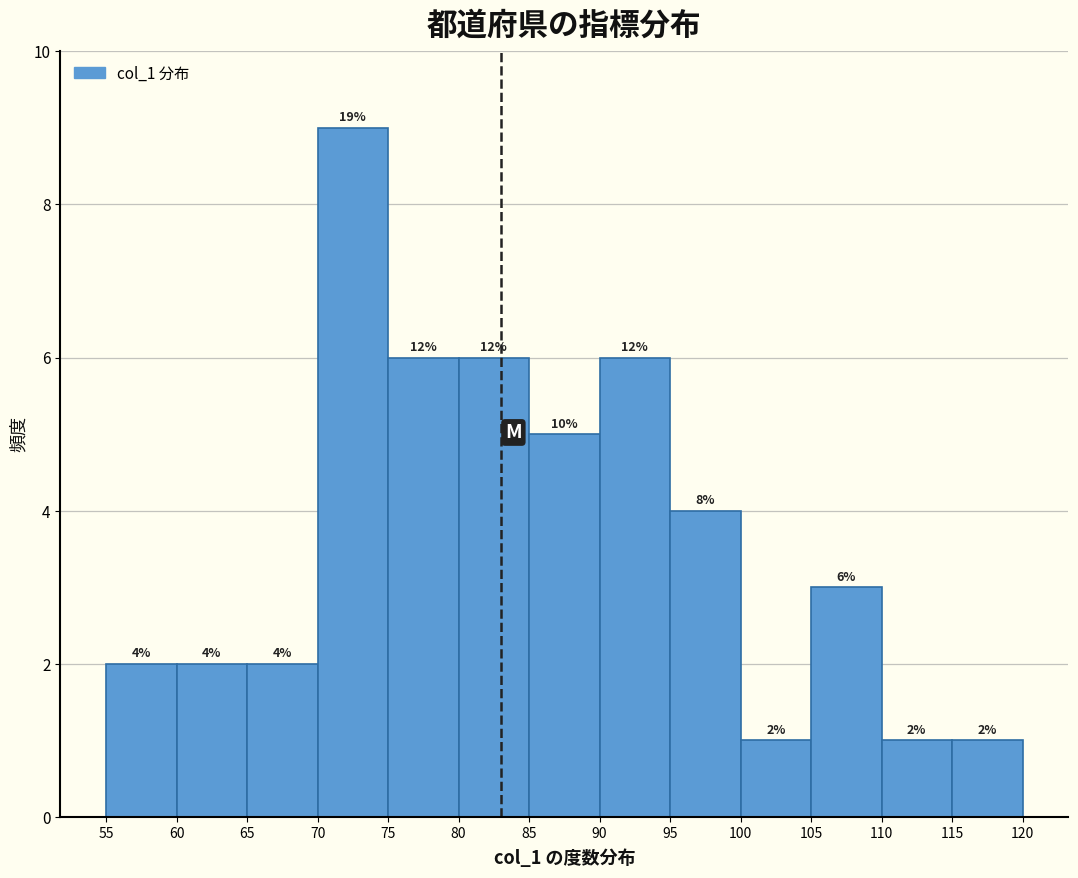

Over which range of the x-axis is the bar tallest?

70 to 75